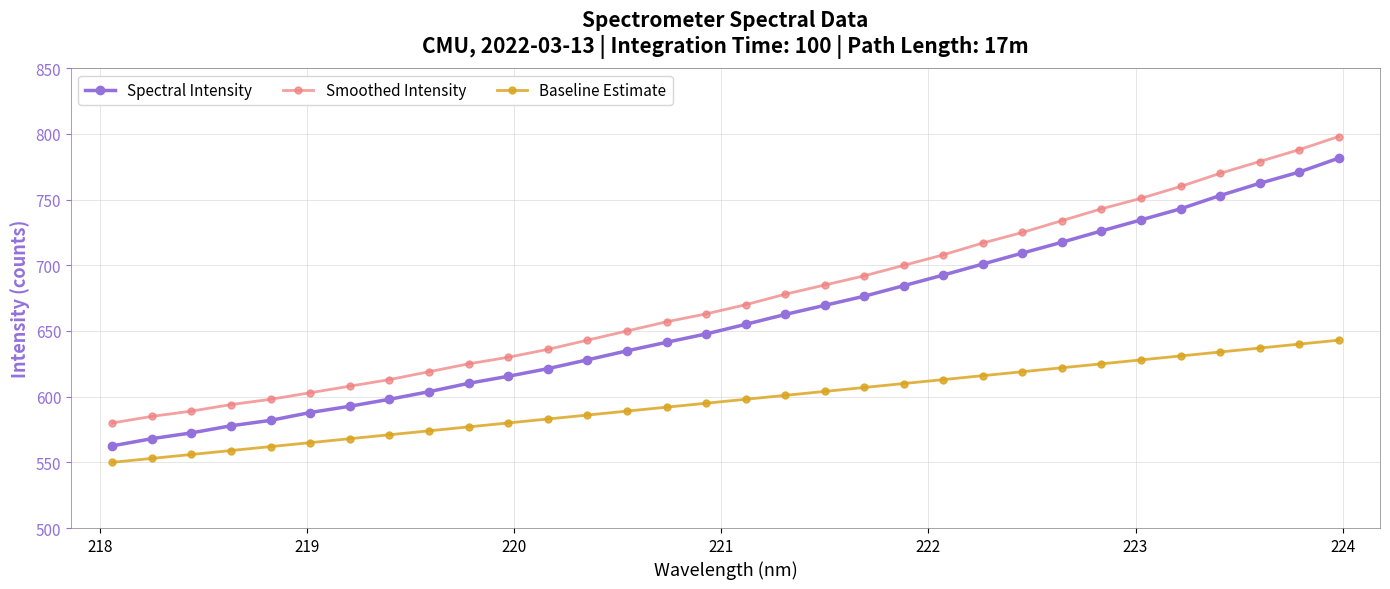

What is the sum of all Spectral Intensity values?

21084.8